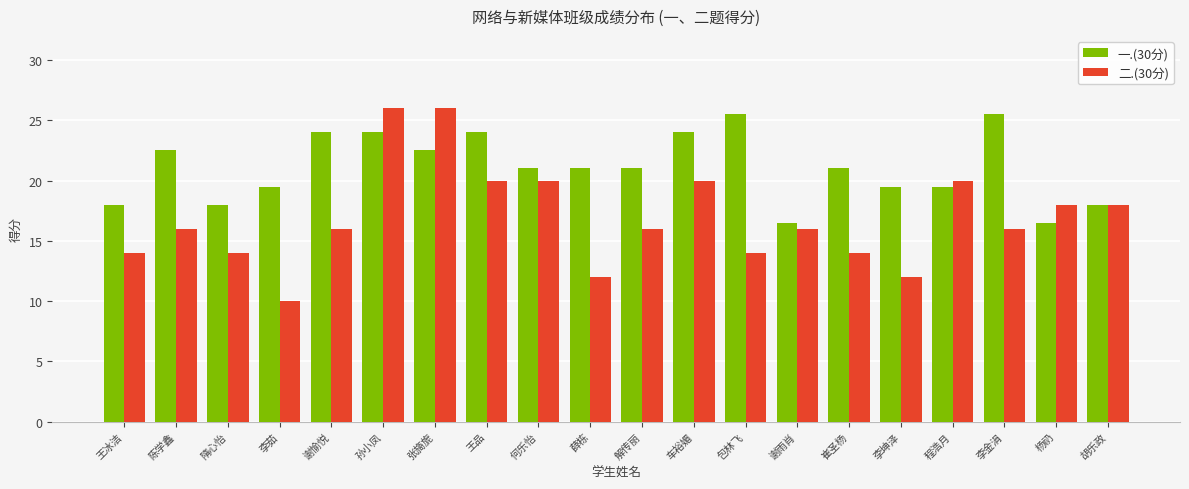

Between 李茹 and 谢愉悦, which series saw the biggest shift?

二.(30分)